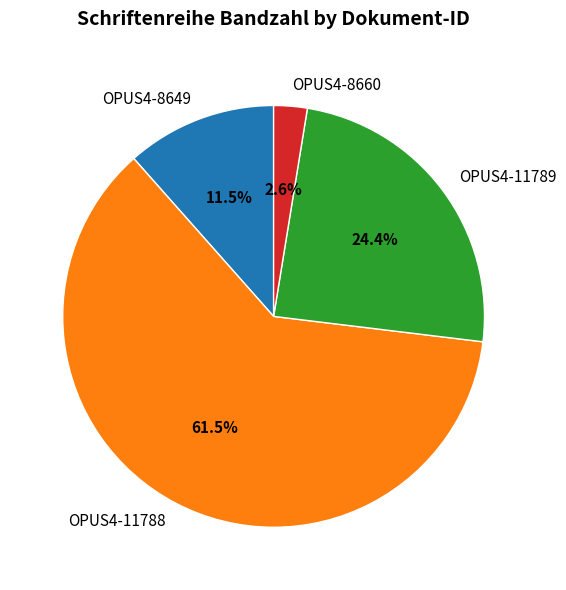

How many slices are in this pie chart?

4